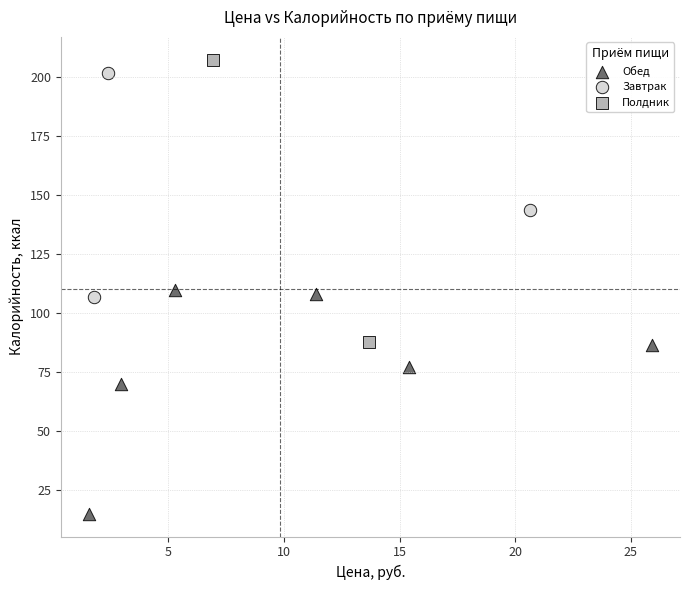

What are all the series names shown in the legend?

Обед, Полдник, Завтрак